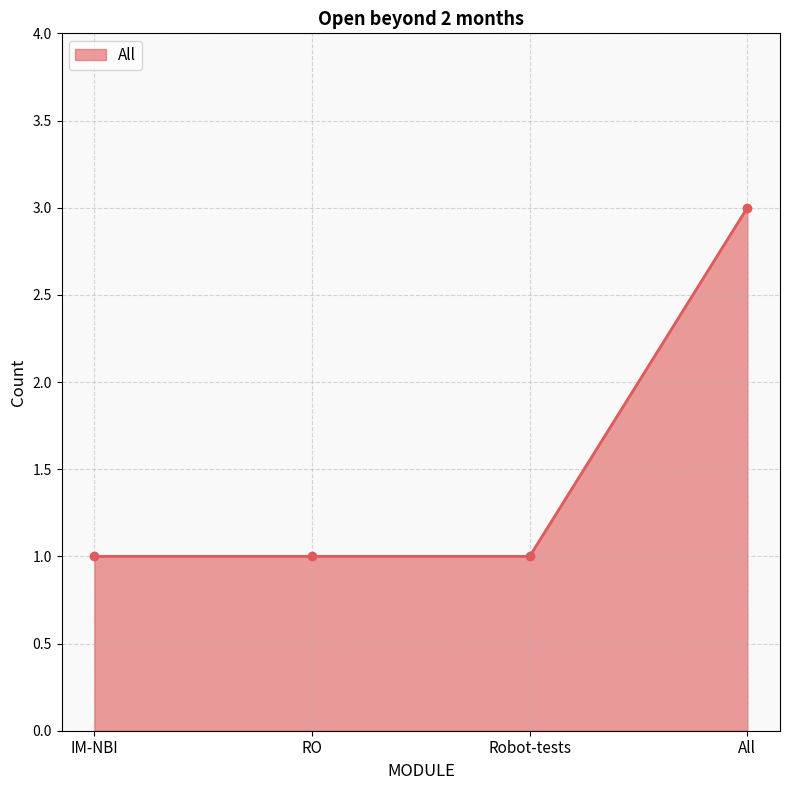

Is it true that the value at Robot-tests is 1?

True